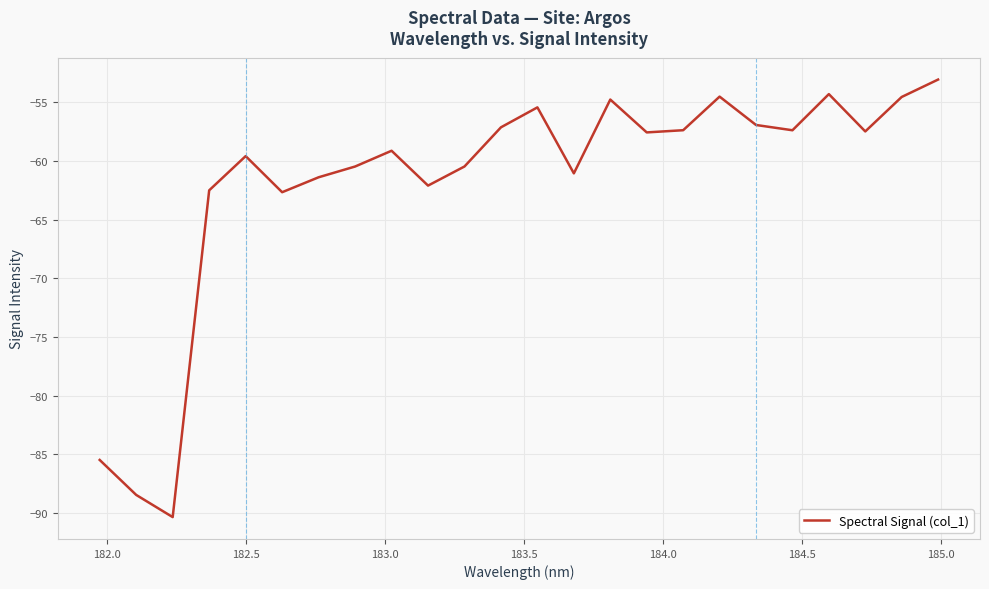

What is the maximum value shown in the chart?

-53.1